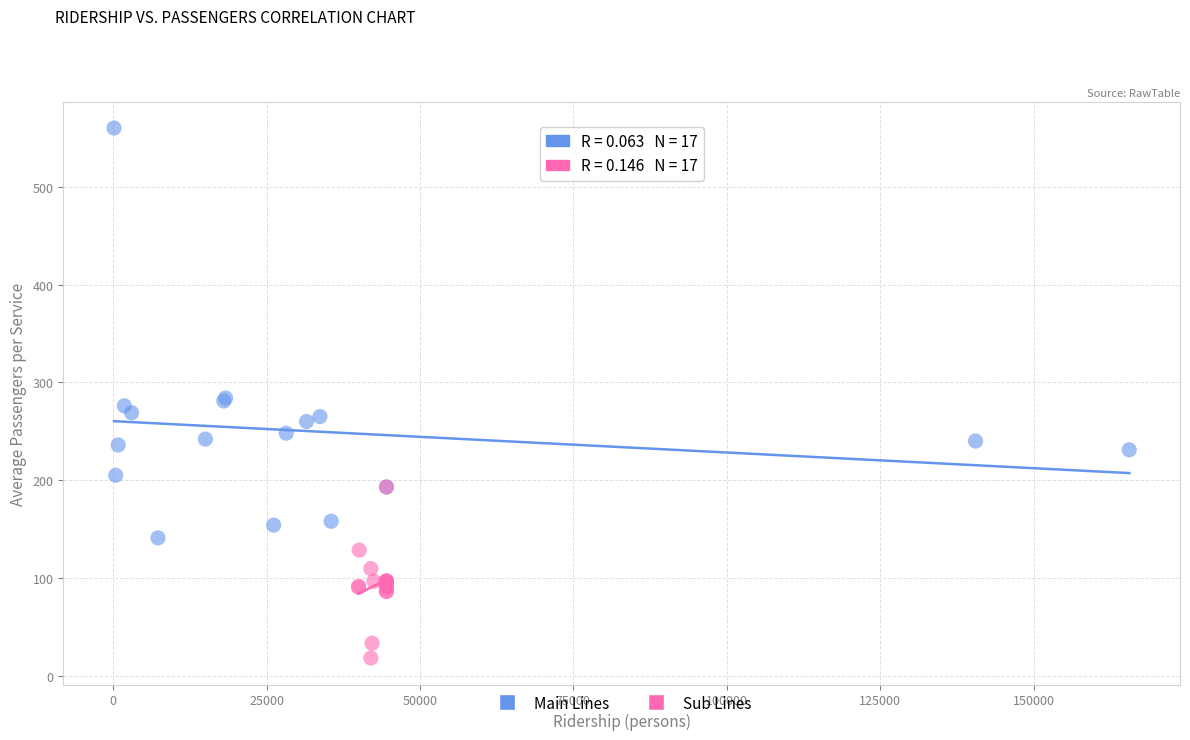

Which series contains the highest Y value?

Main Lines